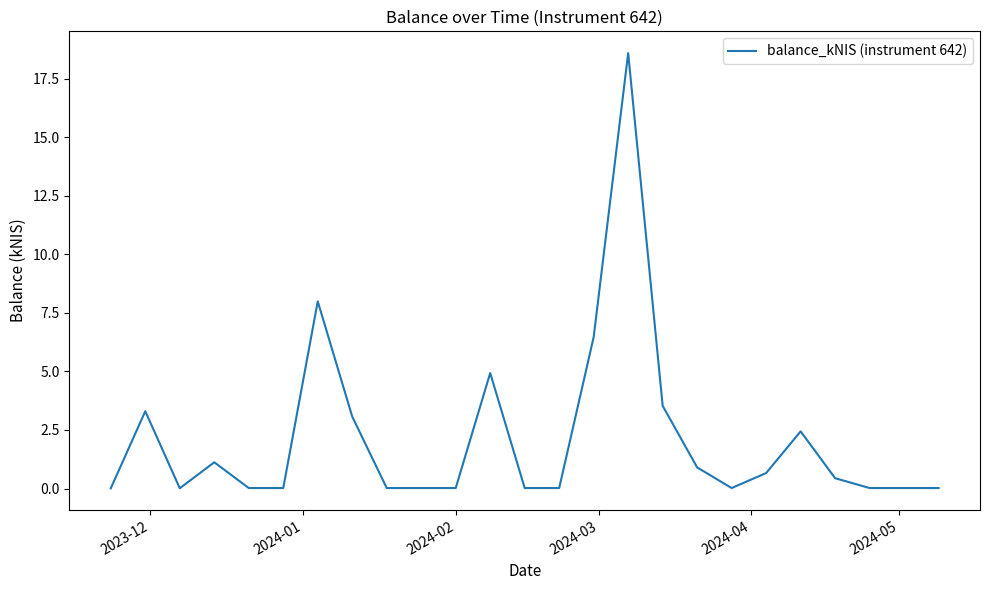

What is the maximum value shown in the chart?

18.6